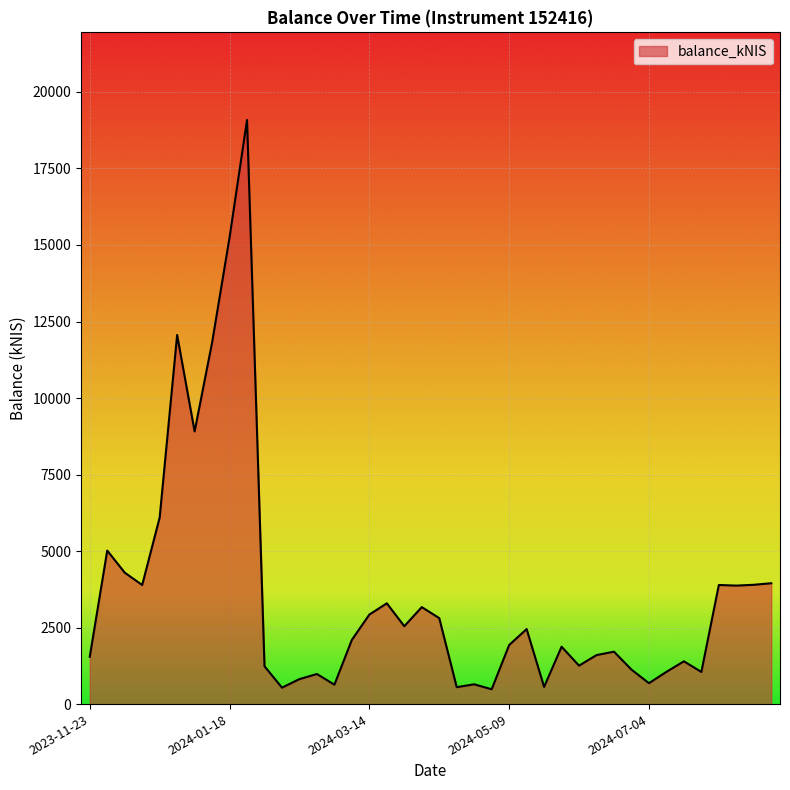

What is the minimum value shown in the chart?

484.4